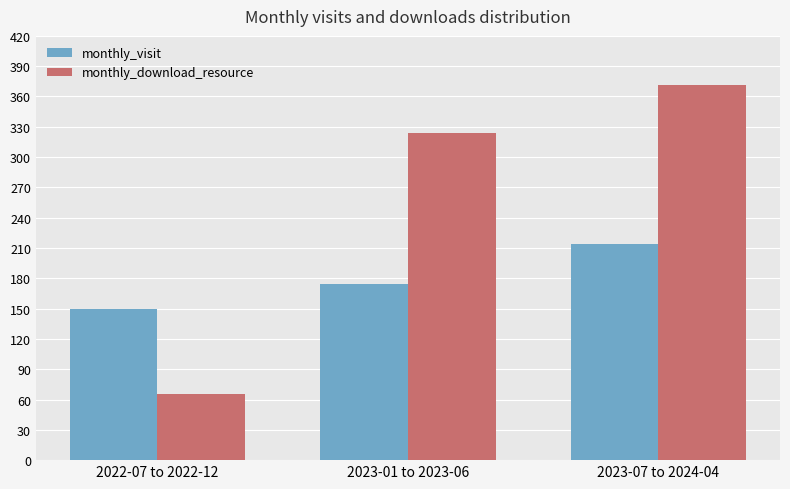

Is the value of monthly_visit at 2023-07 to 2024-04 greater than the value of monthly_download_resource at 2022-07 to 2022-12?

Yes